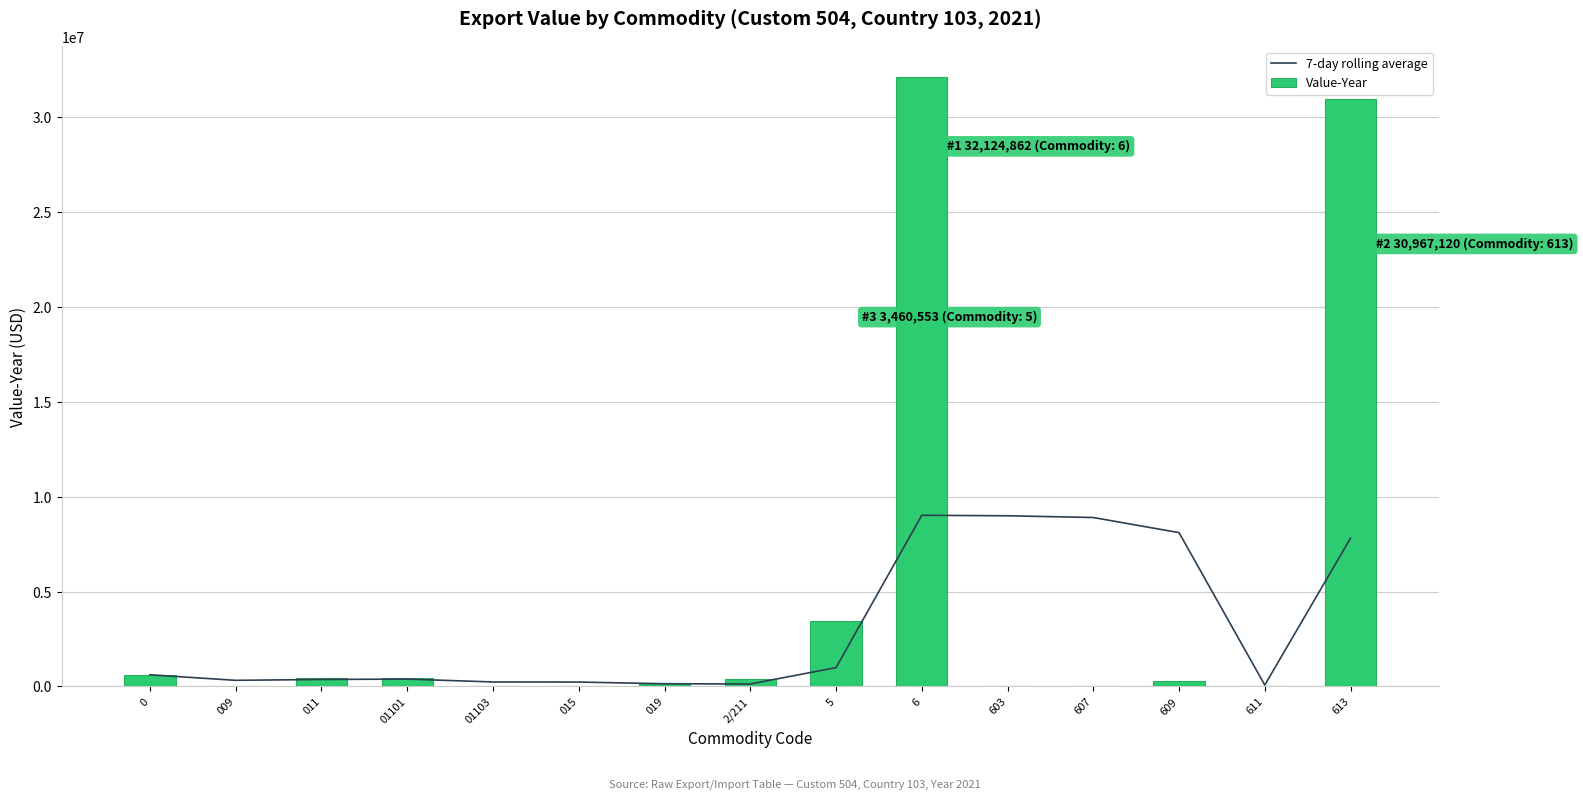

The Value-Year series shows 685300.1 at 2/211. True or false?

False